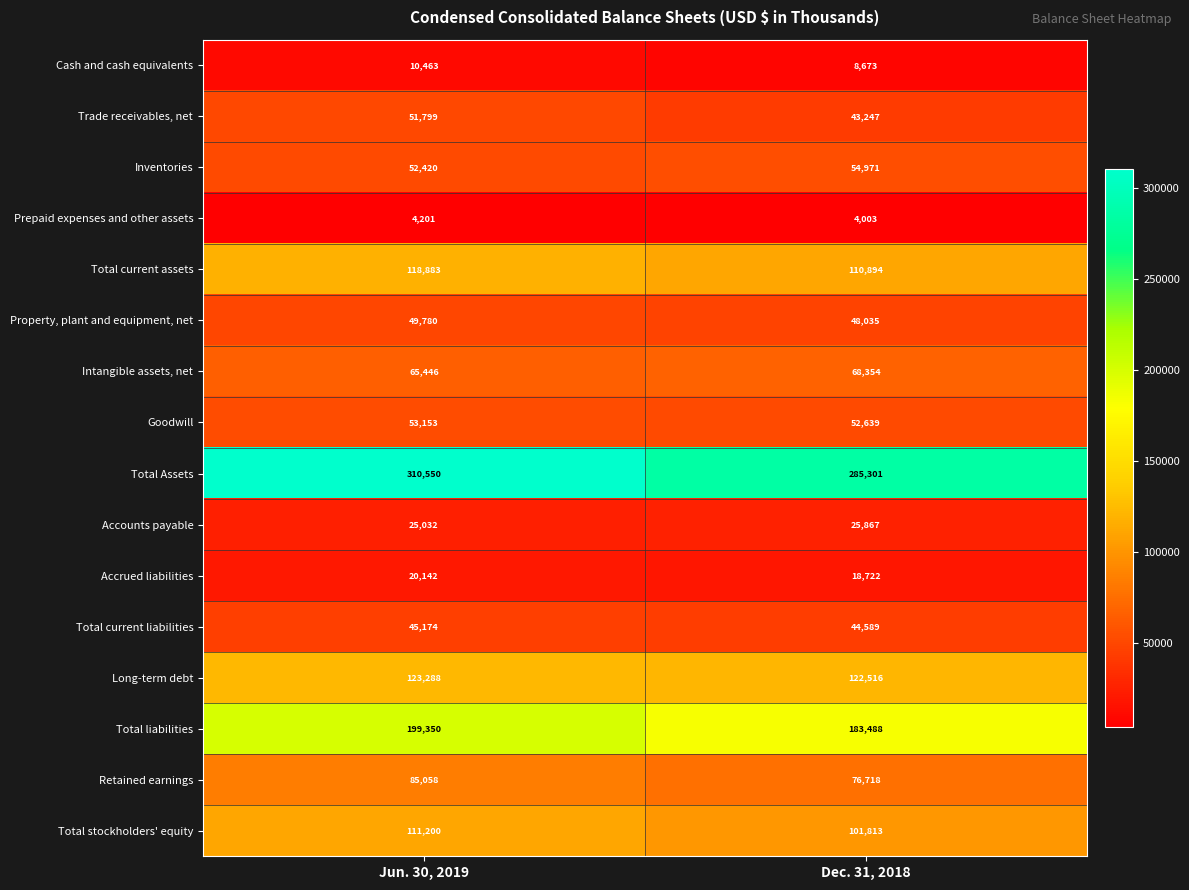

The Prepaid expenses and other assets series shows 4201 at Jun. 30, 2019. True or false?

True